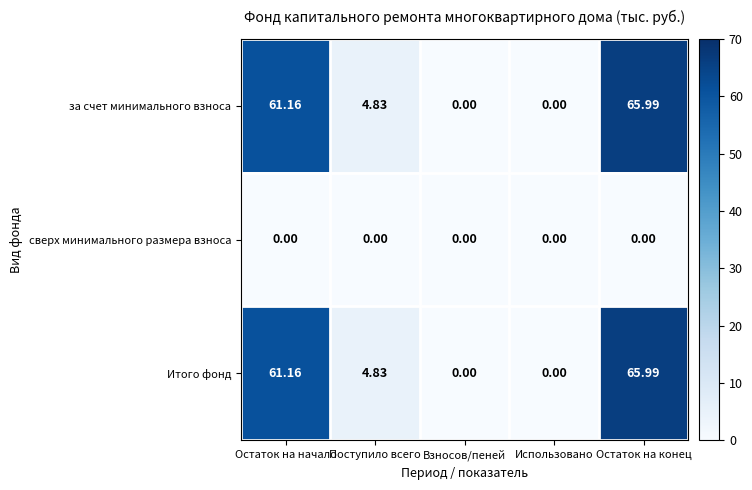

At which label is Итого фонд closest to 32?

Поступило всего